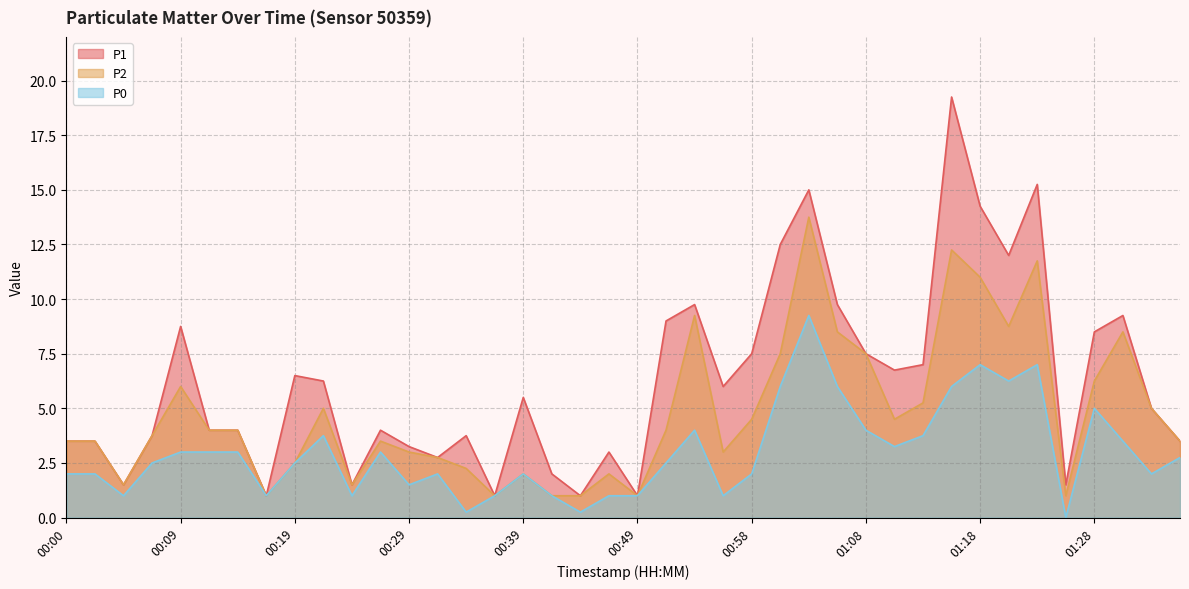

List the series in order of their overall mean, lowest first.

P0, P2, P1